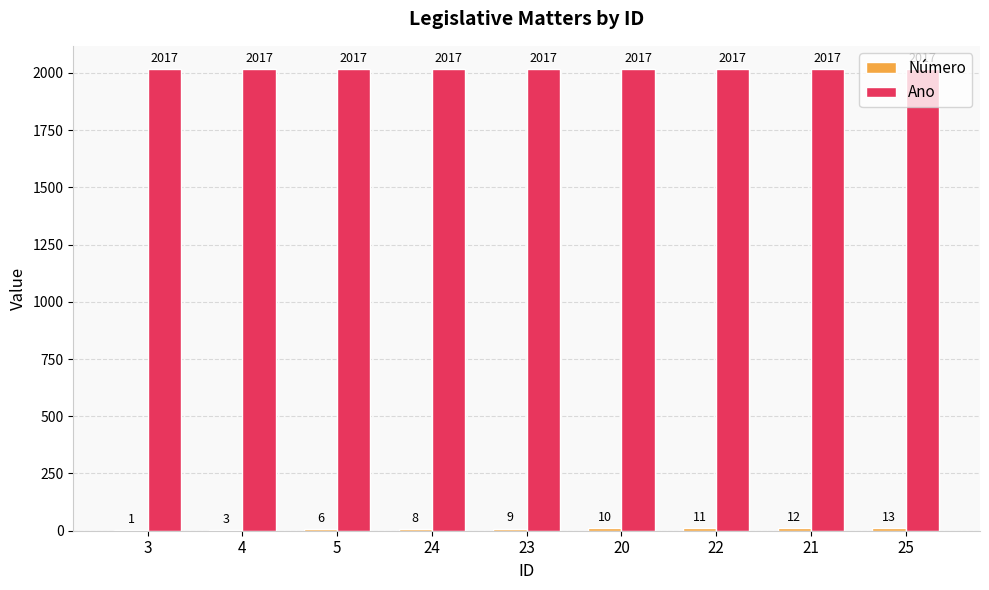

How many data points does each series have?

9